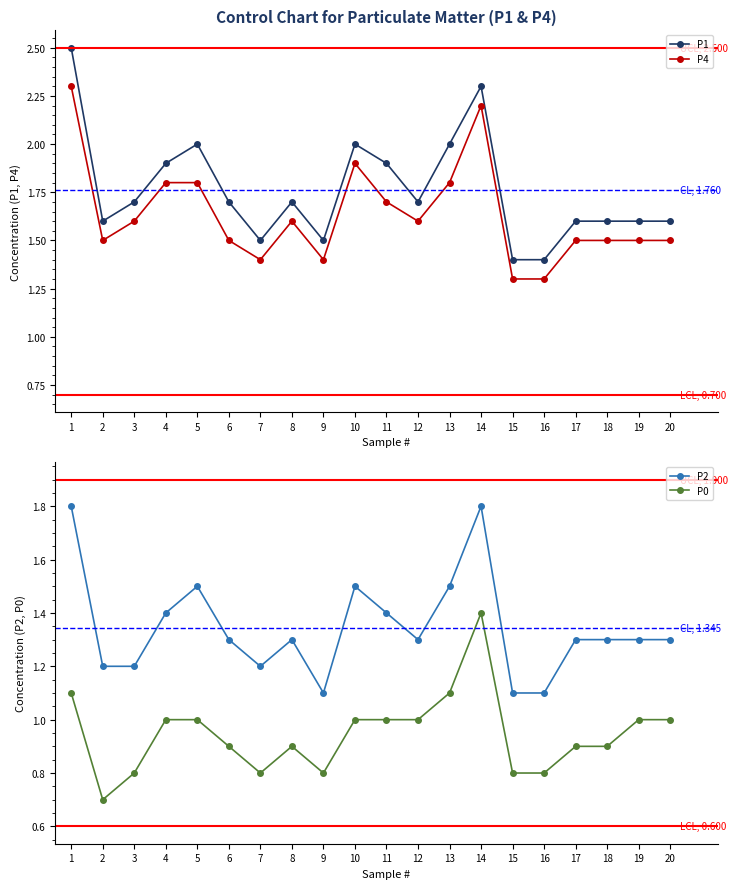

Reading left to right, extract all data points from this chart.

P1: 2.5	1.6	1.7	1.9	2.0	1.7	1.5	1.7	1.5	2.0	1.9	1.7	2.0	2.3	1.4	1.4	1.6	1.6	1.6	1.6
P4: 2.3	1.5	1.6	1.8	1.8	1.5	1.4	1.6	1.4	1.9	1.7	1.6	1.8	2.2	1.3	1.3	1.5	1.5	1.5	1.5
P2: 1.8	1.2	1.2	1.4	1.5	1.3	1.2	1.3	1.1	1.5	1.4	1.3	1.5	1.8	1.1	1.1	1.3	1.3	1.3	1.3
P0: 1.1	0.7	0.8	1.0	1.0	0.9	0.8	0.9	0.8	1.0	1.0	1.0	1.1	1.4	0.8	0.8	0.9	0.9	1.0	1.0